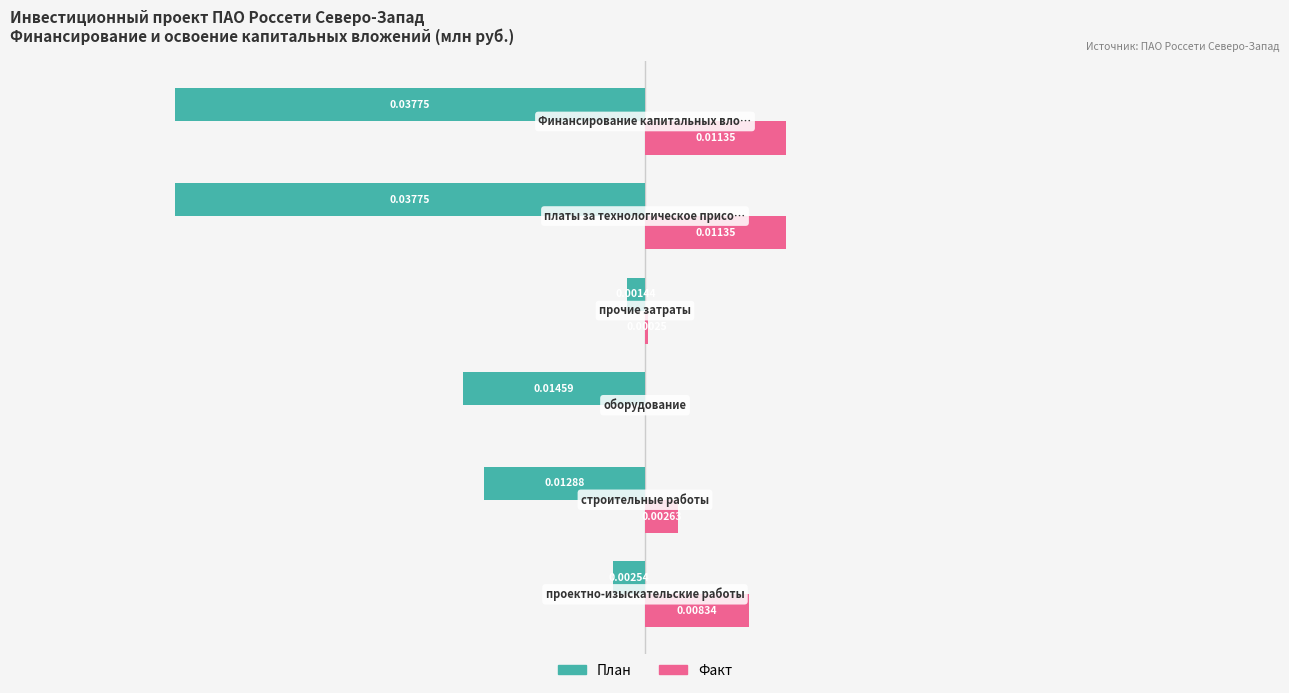

Which series has the largest total across all categories?

Факт